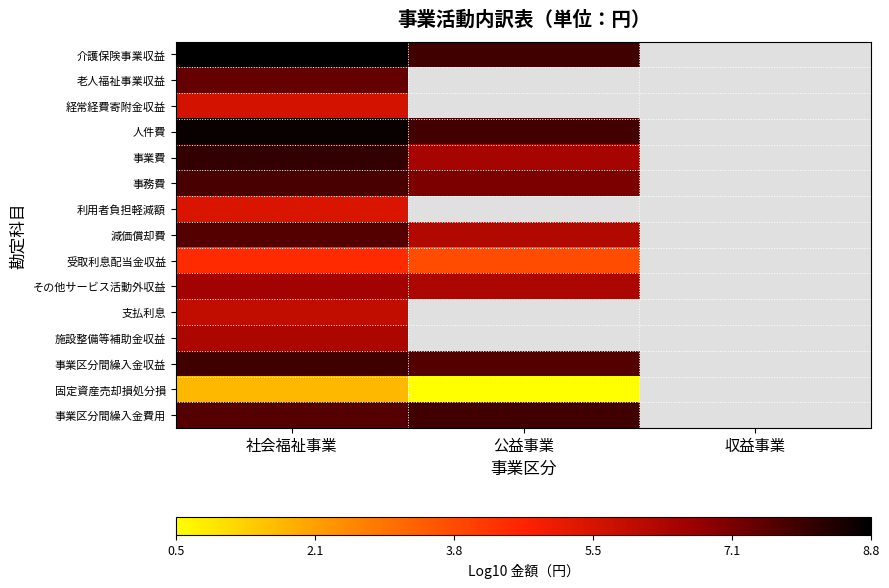

The 事業区分間繰入金費用 series shows 13.0 at 公益事業. True or false?

False